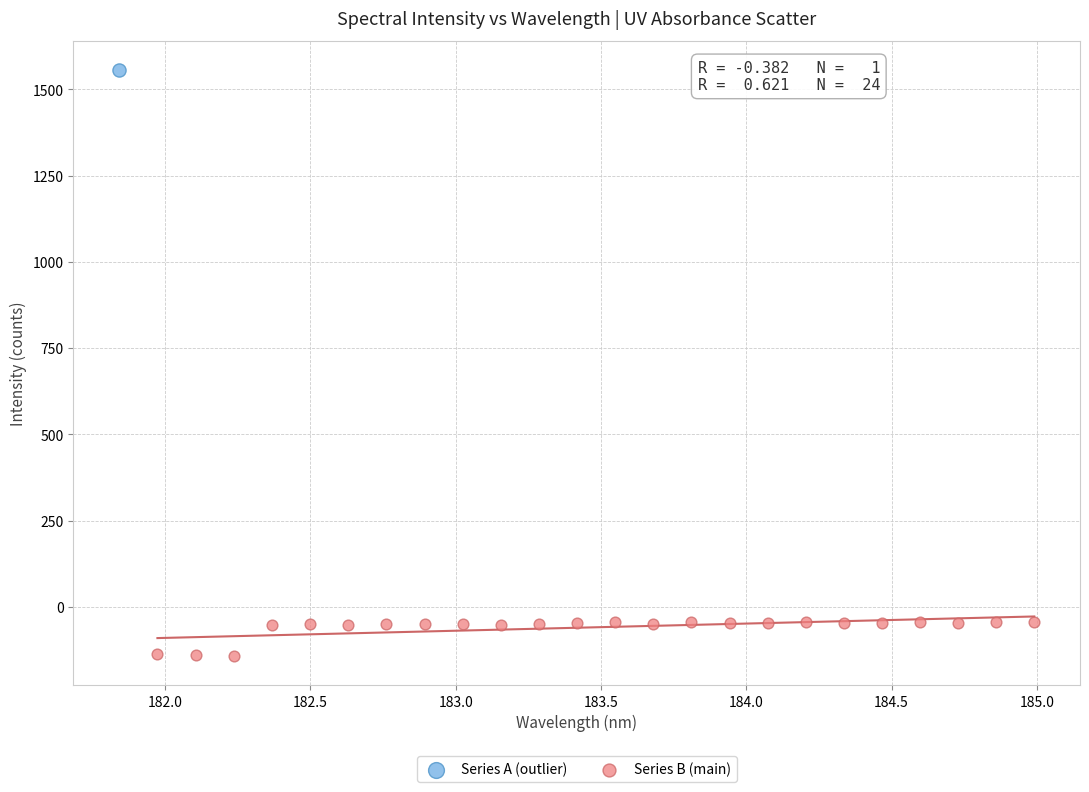

What are all the series names shown in the legend?

Series A (outlier), Series B (main)